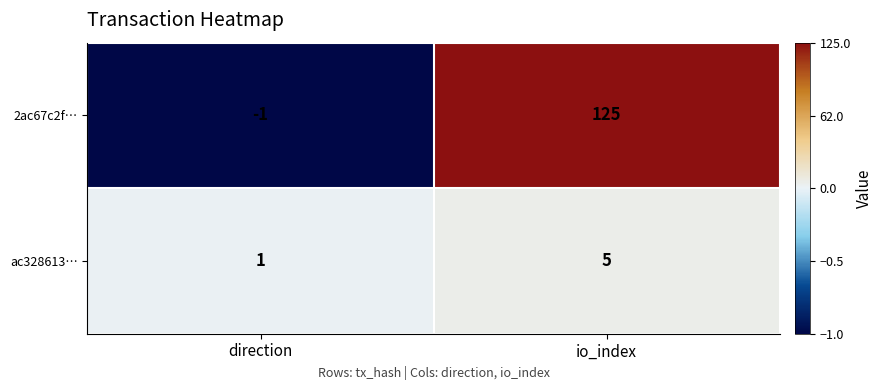

What is the difference between the 2ac67c2f… values at io_index and direction?

126